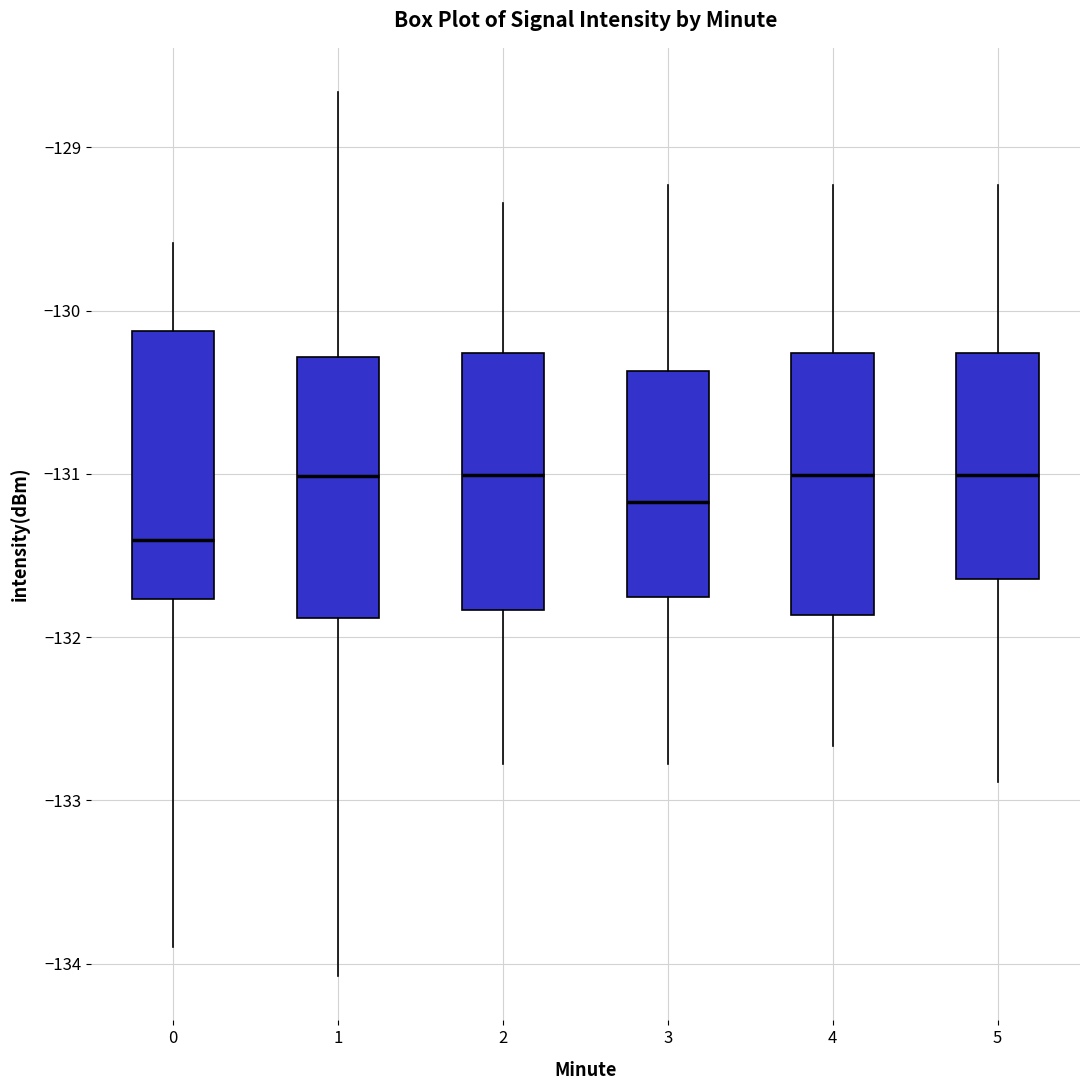

Reading left to right, transcribe this box plot: for each box, give where its median line is, the range the box spans, and where its two whiskers end, as read against the y-axis. The values are not printed on the chart, so give them approximately, as read against the axis.

0: median -131.4, box -131.8 to -130.1, whiskers -133.9 to -129.6
1: median -131.0, box -131.9 to -130.3, whiskers -134.1 to -128.7
2: median -131.0, box -131.8 to -130.3, whiskers -132.8 to -129.3
3: median -131.2, box -131.8 to -130.4, whiskers -132.8 to -129.2
4: median -131.0, box -131.9 to -130.3, whiskers -132.7 to -129.2
5: median -131.0, box -131.6 to -130.3, whiskers -132.9 to -129.2